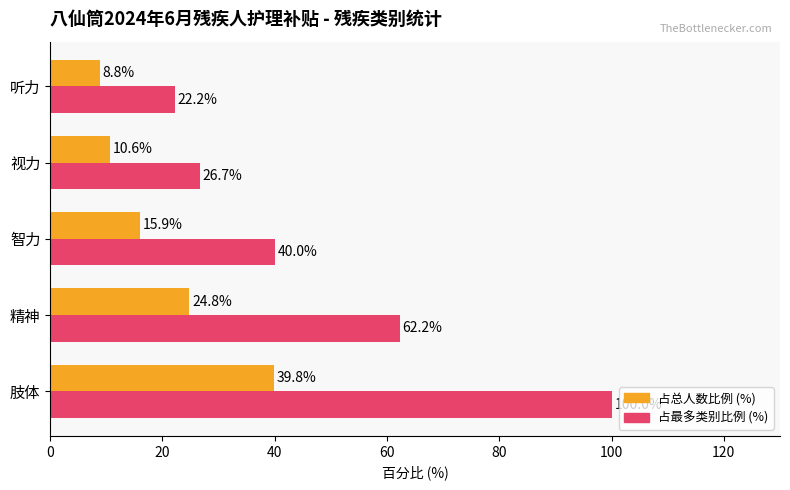

The value of 占最多类别比例 (%) at 肢体 is 100.0. True or false?

True